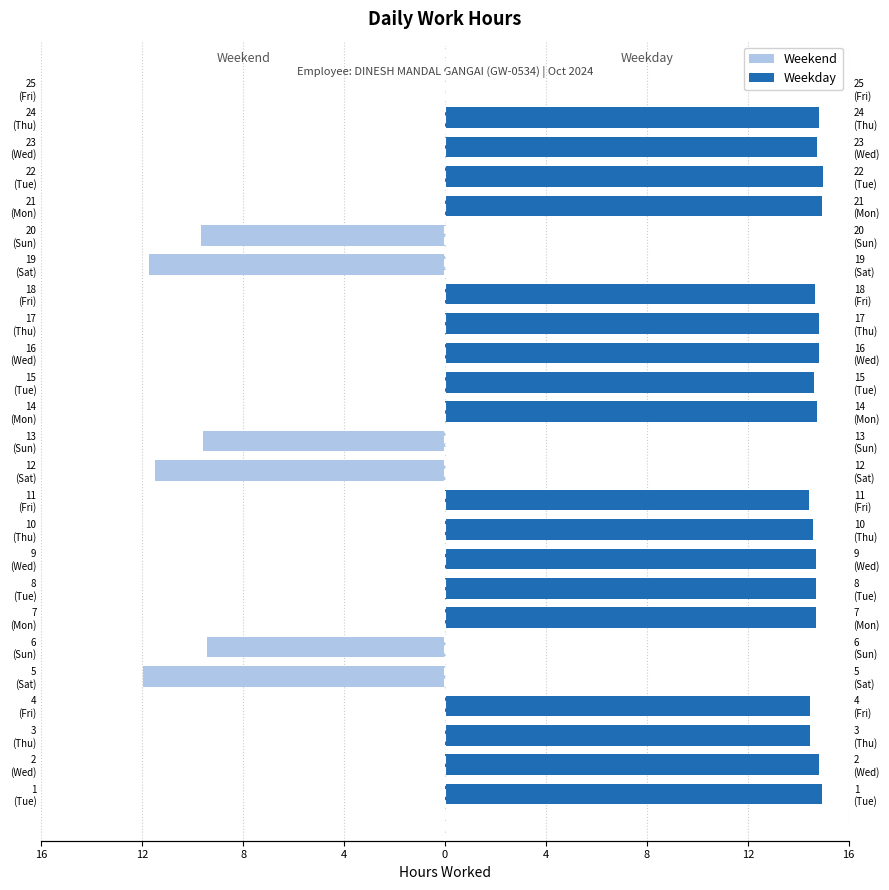

Reading right to left, what are all the values shown in this chart?

Weekend: 0.0	0.0	0.0	0.0	0.0	-9.7	-11.7	0.0	0.0	0.0	0.0	0.0	-9.6	-11.5	0.0	0.0	0.0	0.0	0.0	-9.4	-12.0	0.0	0.0	0.0	0.0
Weekday: 0.0	14.8	14.8	15.0	14.9	0.0	0.0	14.7	14.8	14.8	14.6	14.8	0.0	0.0	14.4	14.6	14.7	14.7	14.7	0.0	0.0	14.5	14.5	14.8	14.9